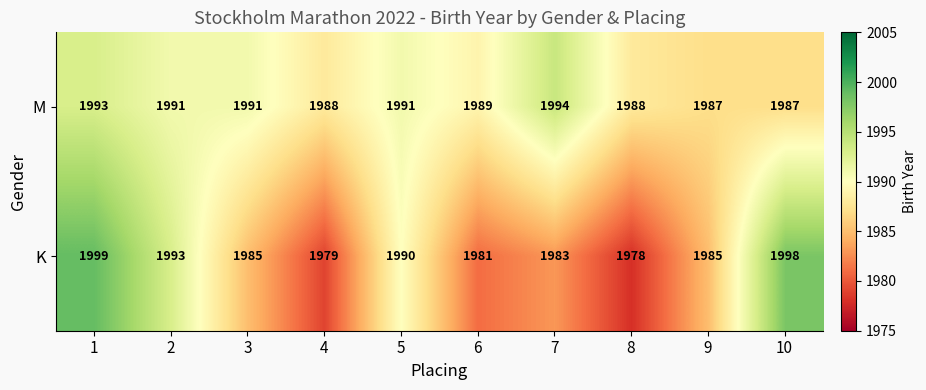

What is the difference between the maximum and minimum values in the K series?

21